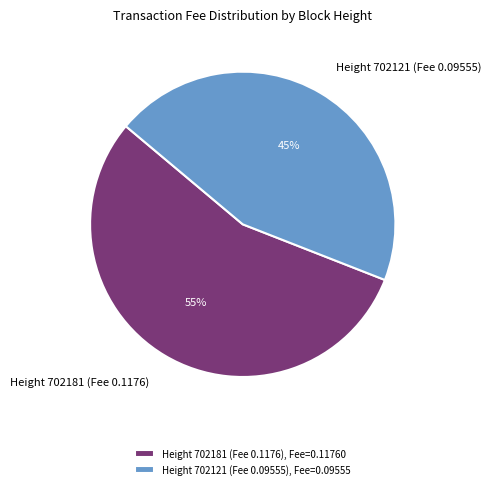

True or false: Height 702181 (Fee 0.1176) accounts for 55% of the total.

True